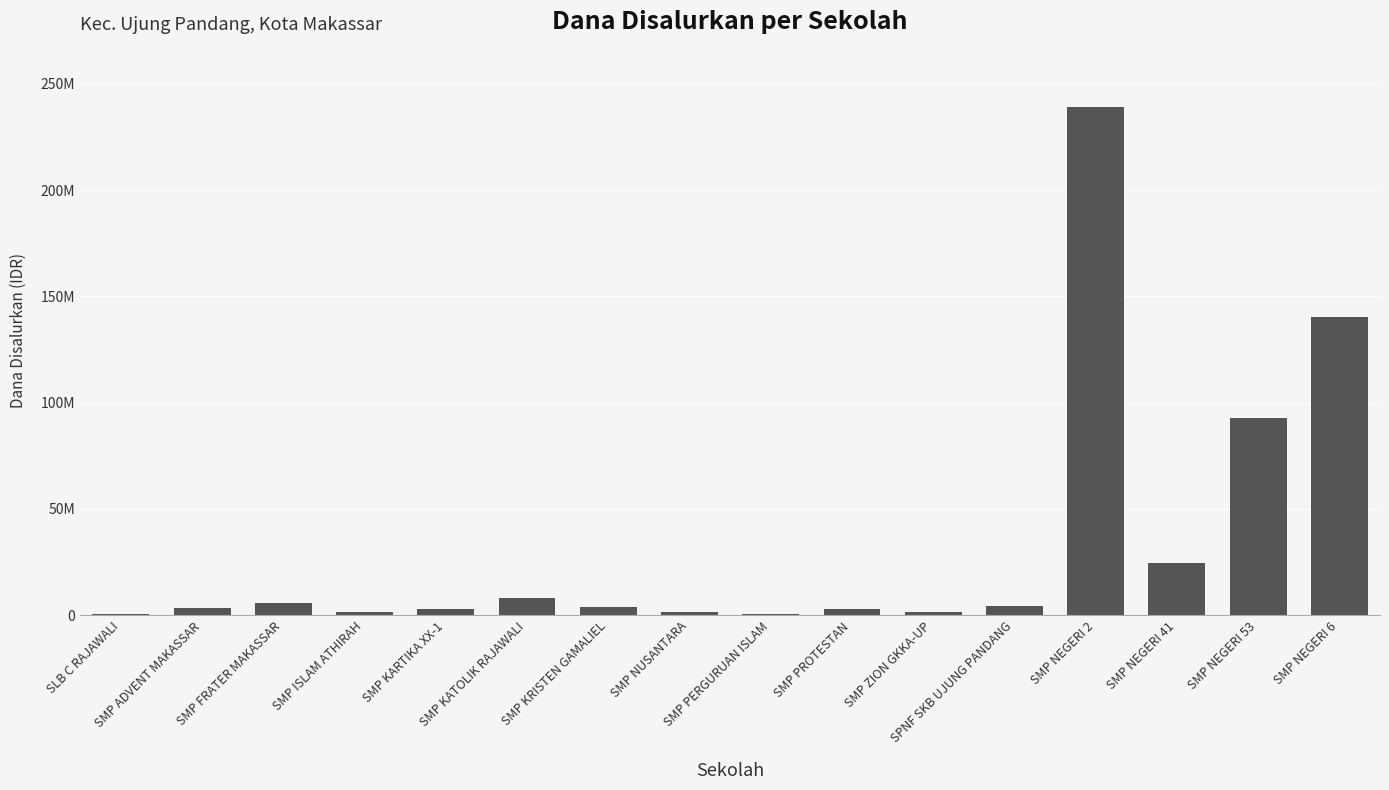

The chart shows a value of 7875000 at SMP KATOLIK RAJAWALI. True or false?

True